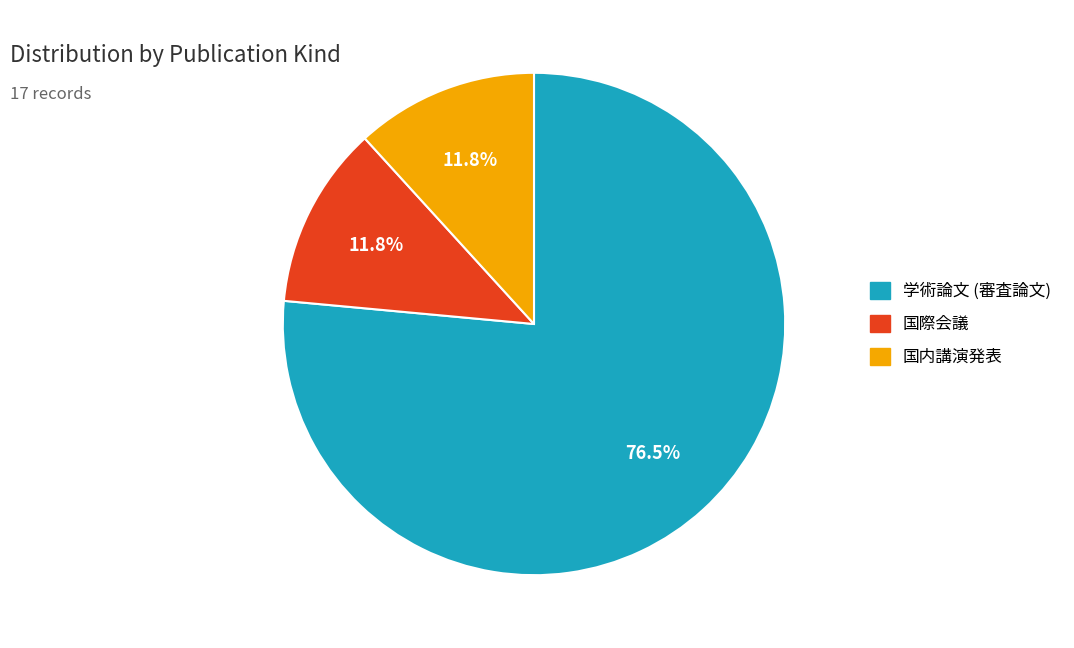

What is the majority slice?

学術論文 (審査論文)